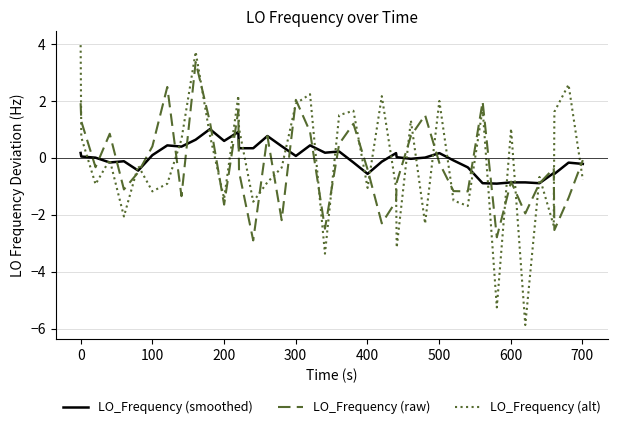

What is the maximum value for LO_Frequency (alt)?

4.0